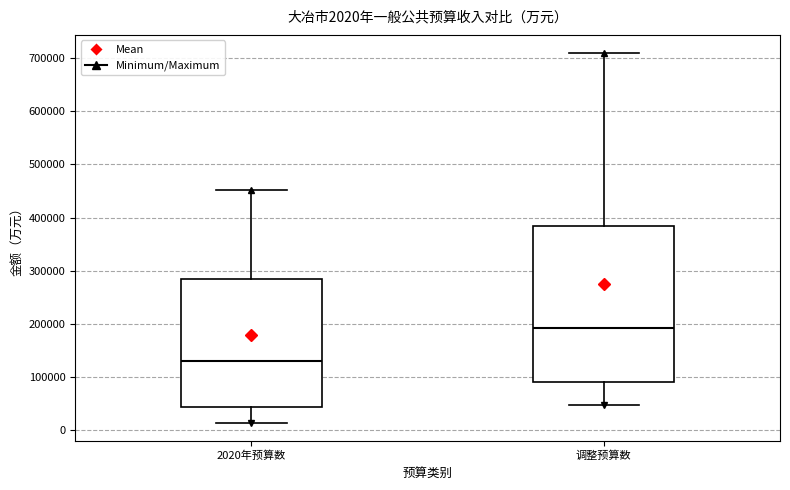

Comparing the boxes themselves (not the whiskers), which one is the tallest?

调整预算数